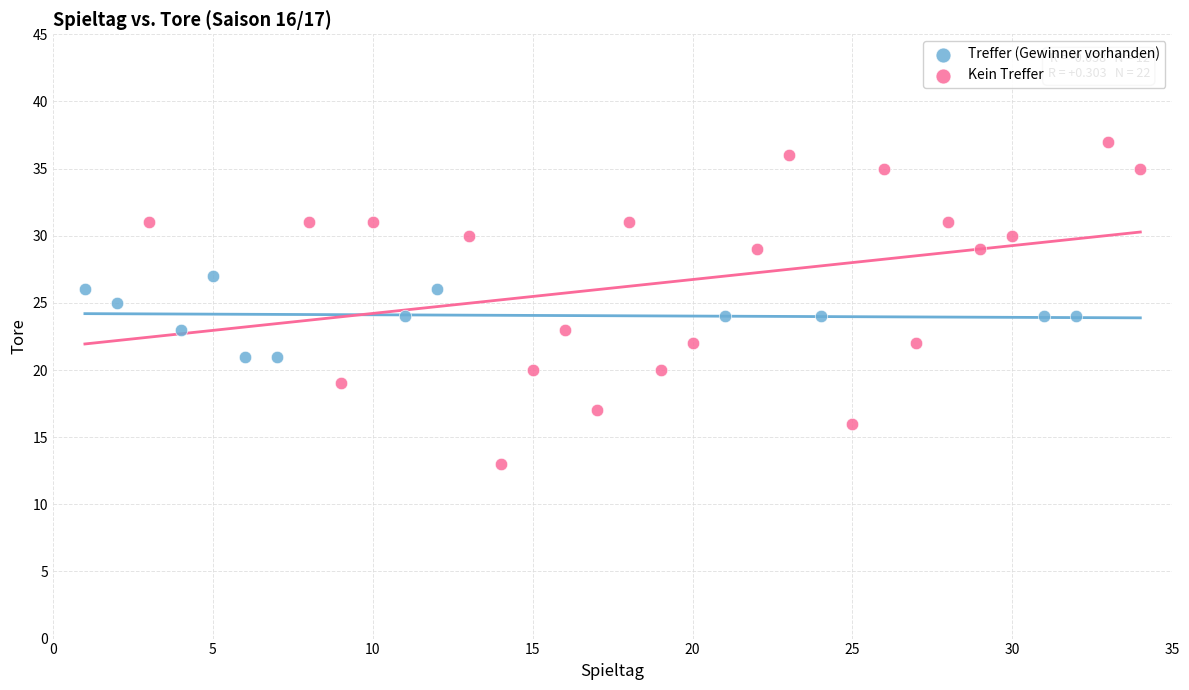

Which series contains the lowest Y value?

Kein Treffer